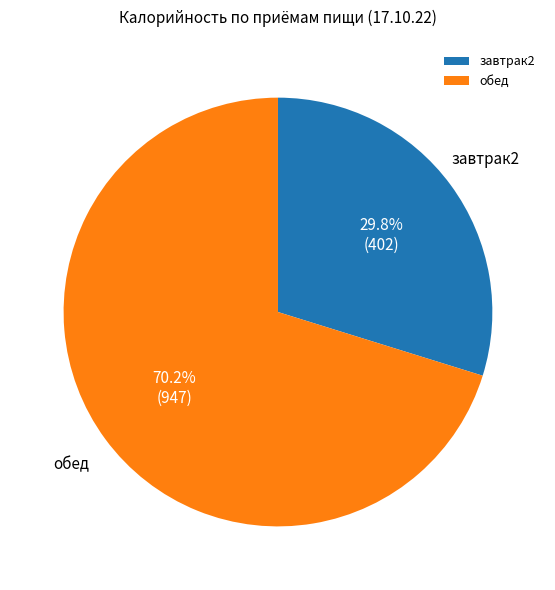

True or false: обед accounts for 70% of the total.

True